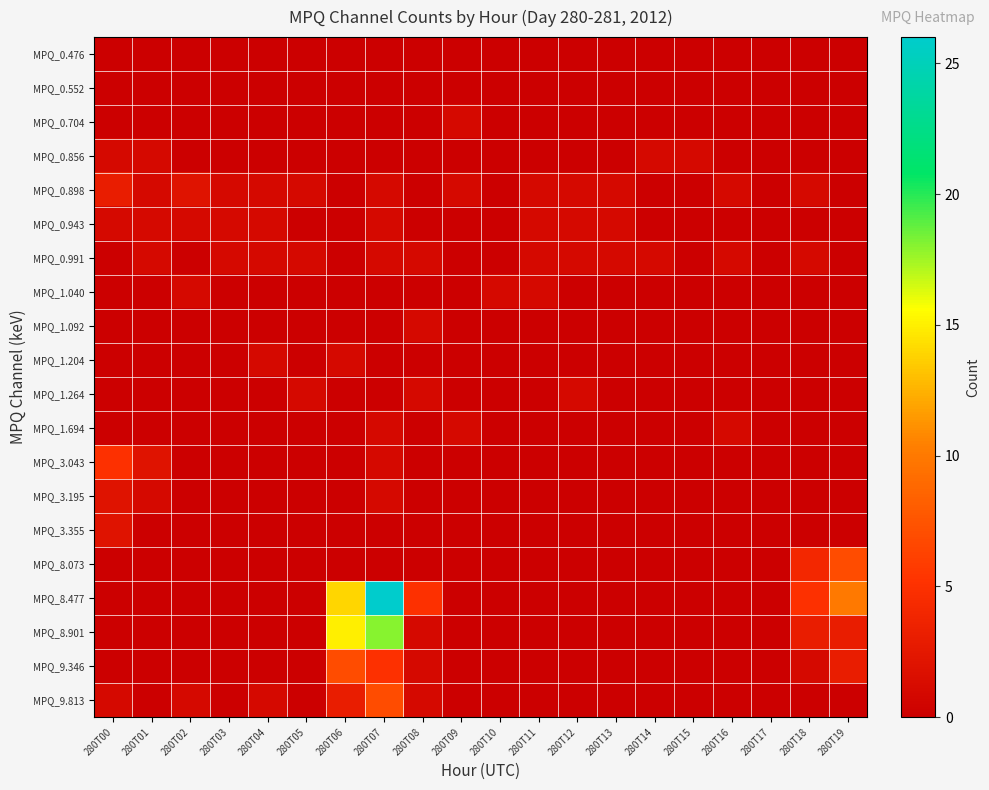

Which series has the widest spread of values?

MPQ_8.477